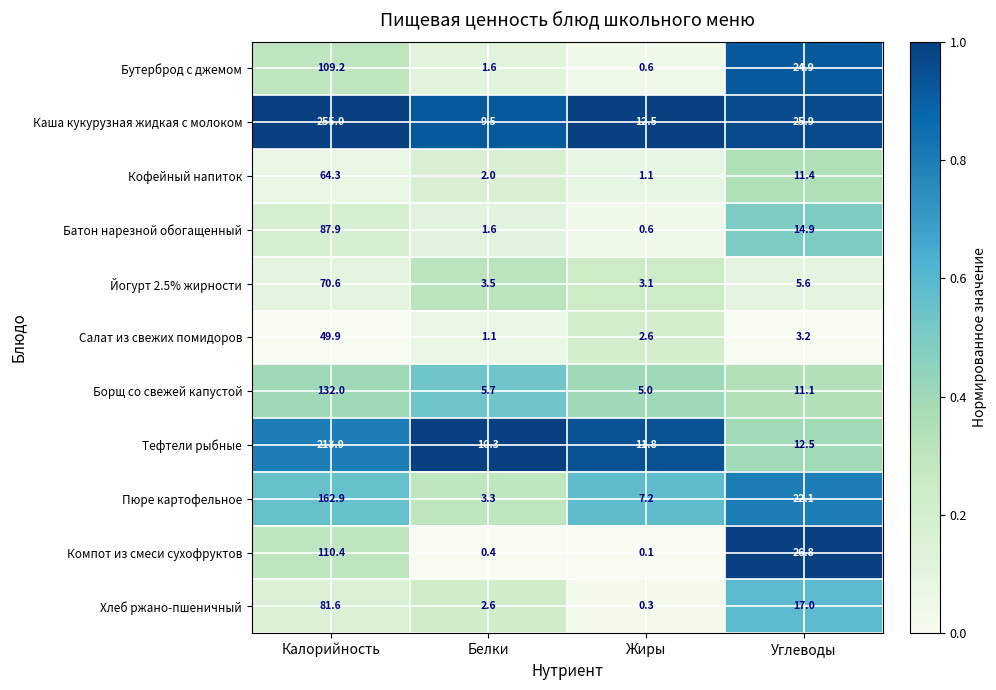

Is it true that Каша кукурузная жидкая с молоком equals 12.5 at Жиры?

True